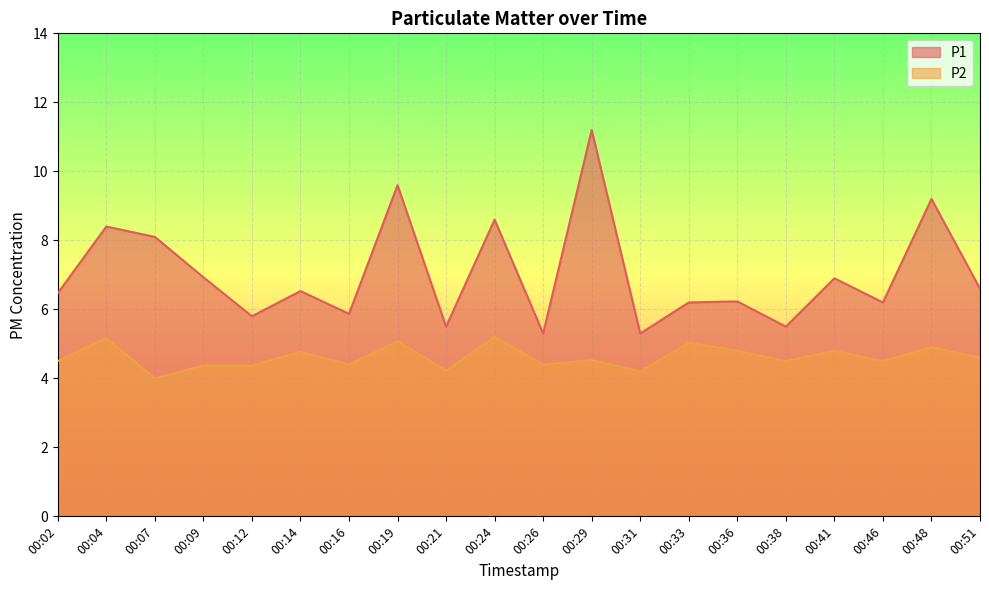

What is the value of the P1 point at the 10th from the left?

8.6